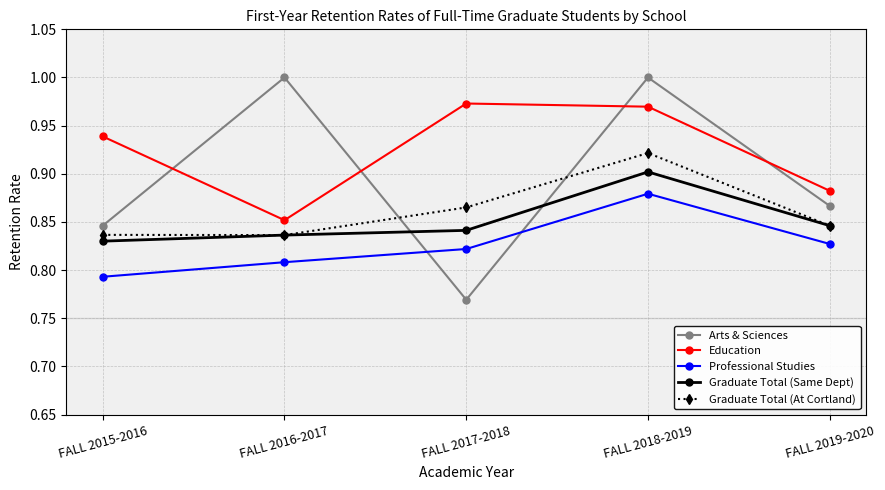

Count the number of categories in the chart.

5